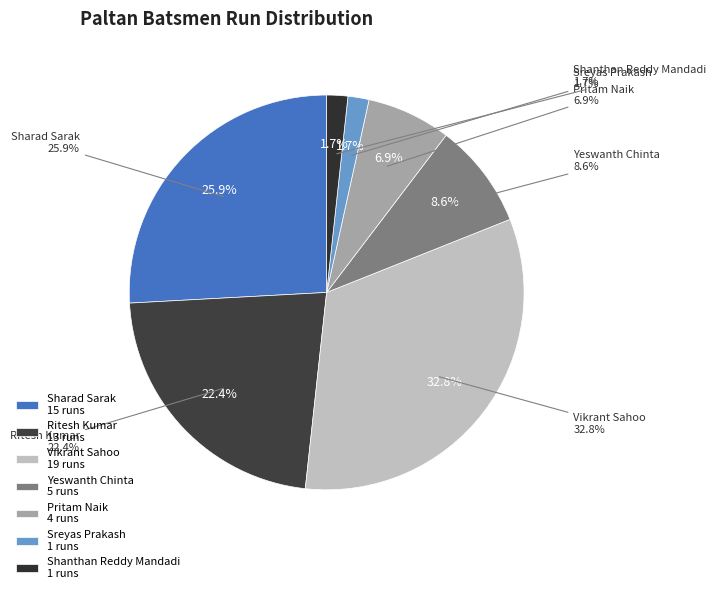

To the nearest percent, what percentage of the pie is Ritesh Kumar?

22%